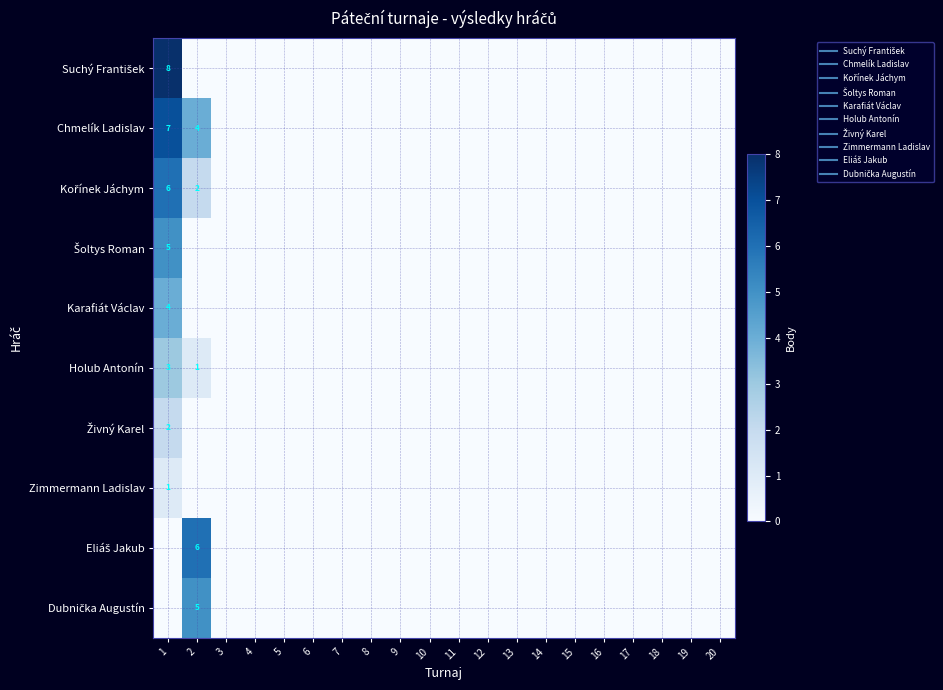

Count the Dubnička Augustín values in the range 0 to 1.

19